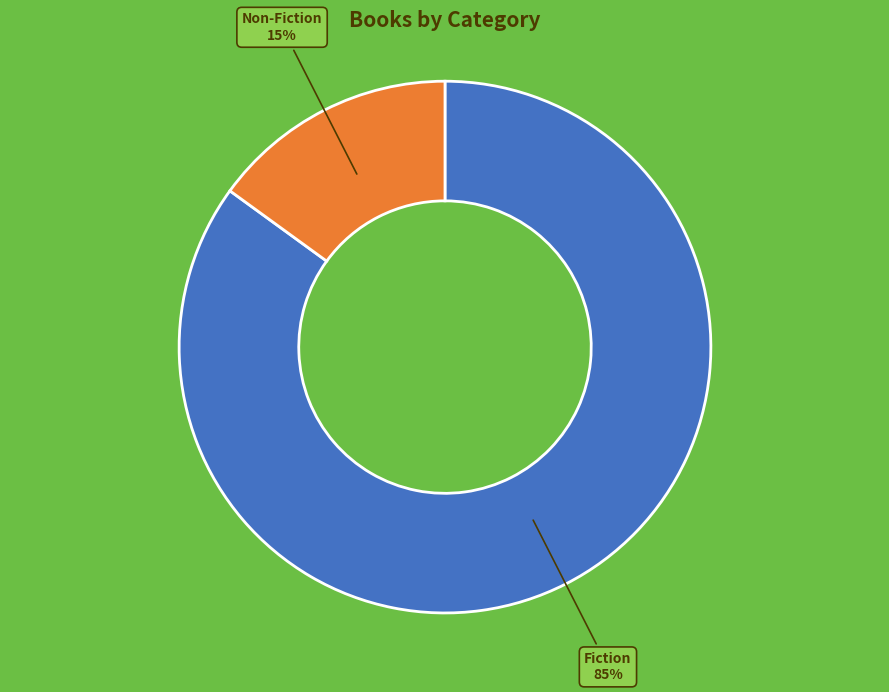

Count the number of slices in the pie.

2